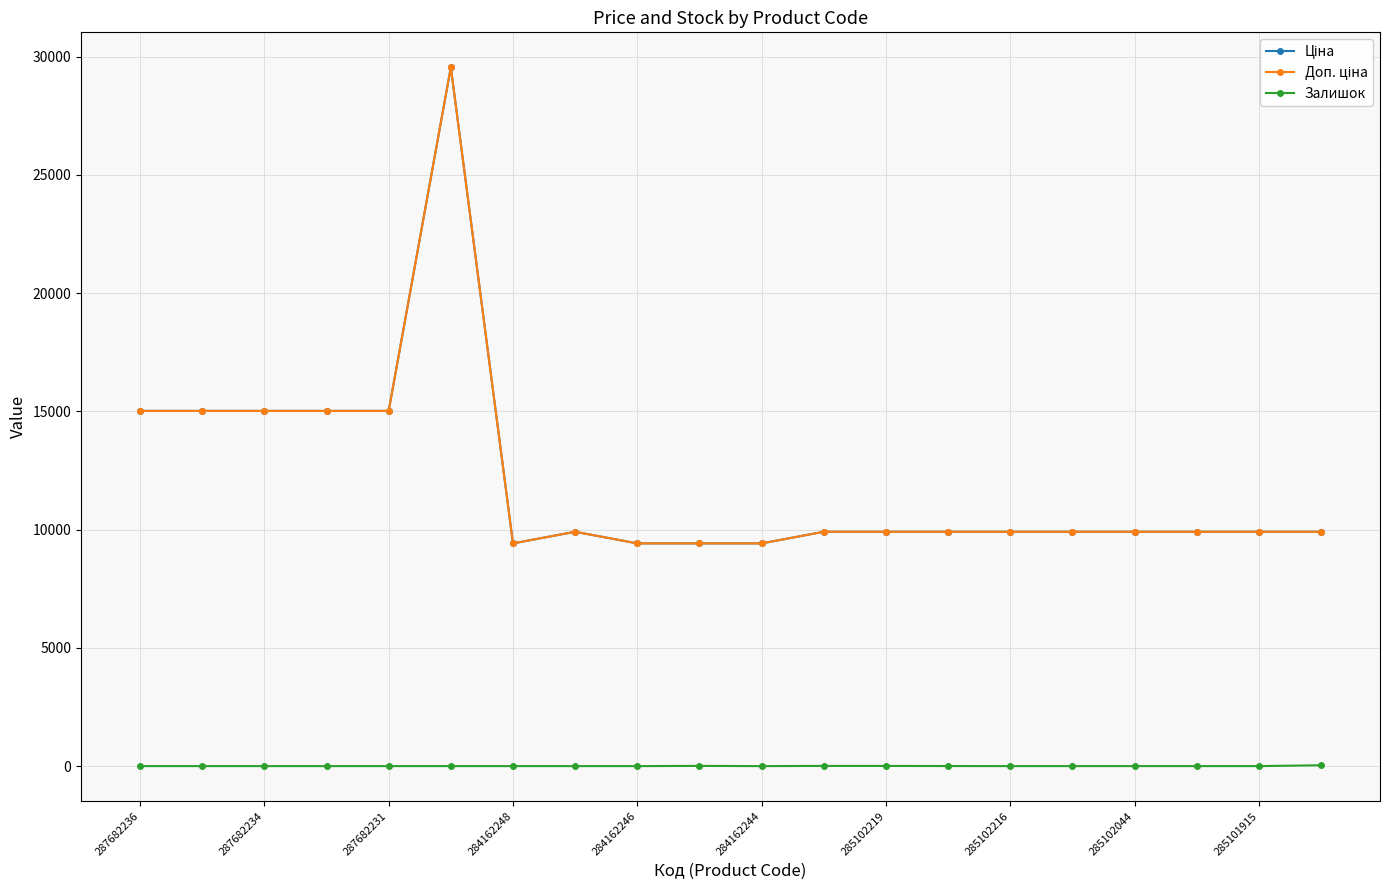

Does the chart have visible grid lines?

Yes